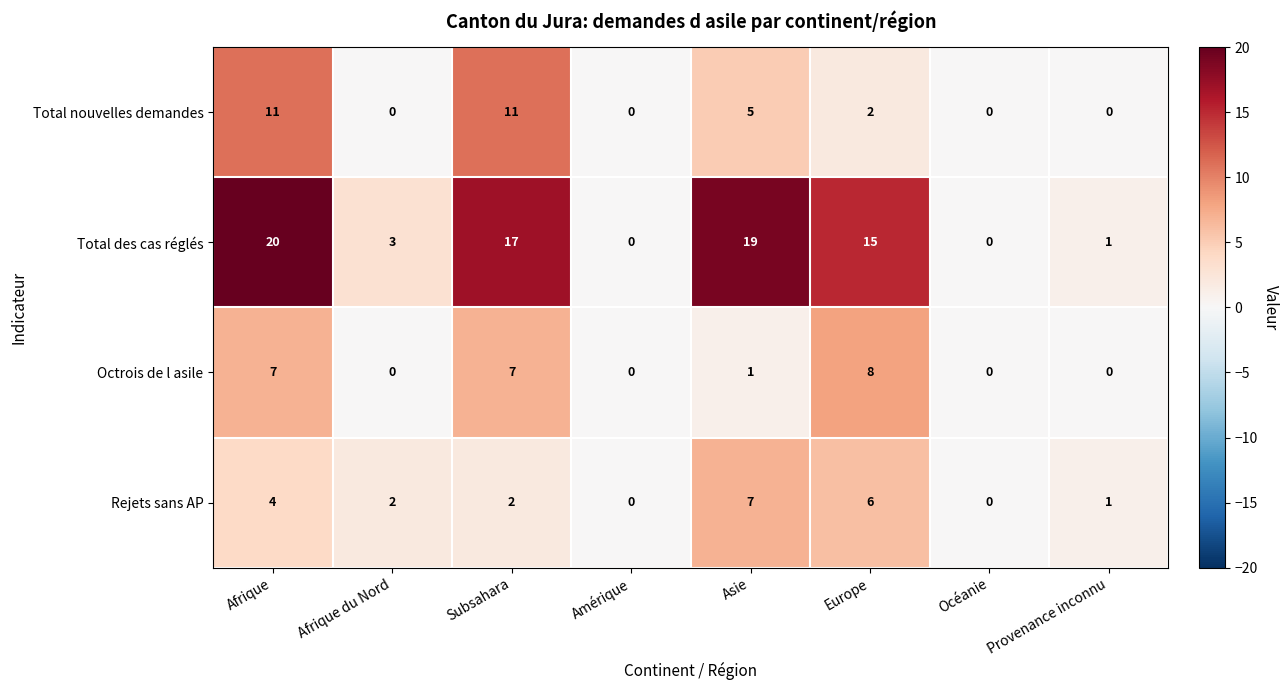

What is the sum of the Total des cas réglés values at Asie and Afrique du Nord?

22